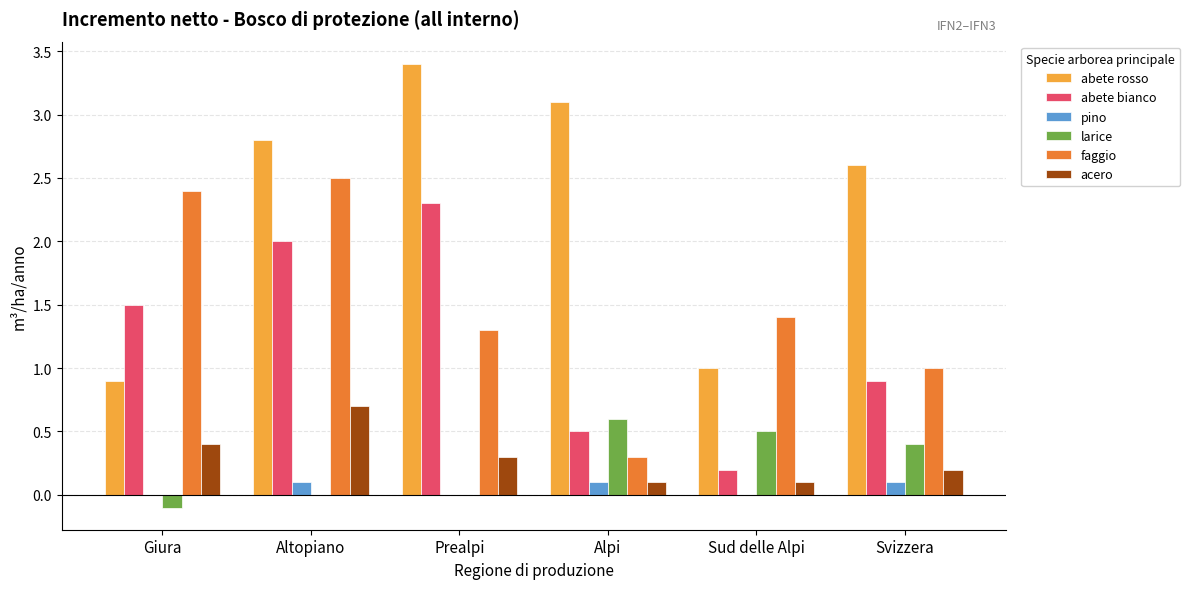

True or false: abete rosso has a value of 2.6 at Svizzera.

True